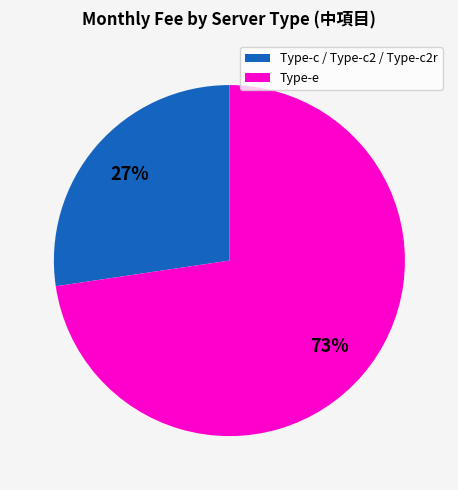

How many slices are in this pie chart?

2